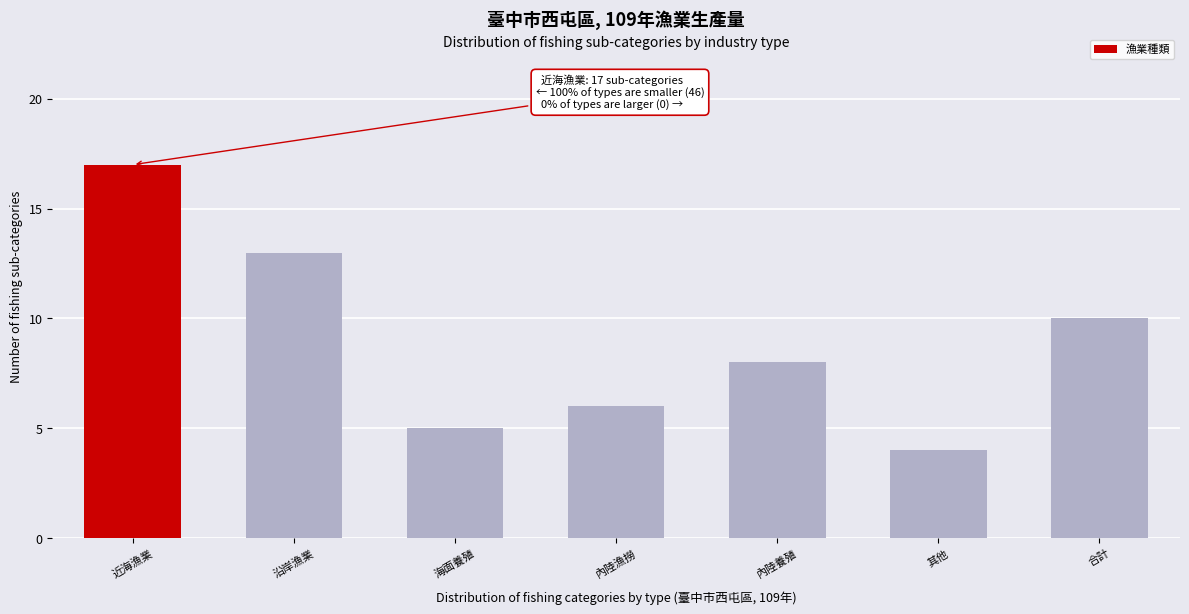

Reading left to right, extract all data points from this chart.

17	13	5	6	8	4	10